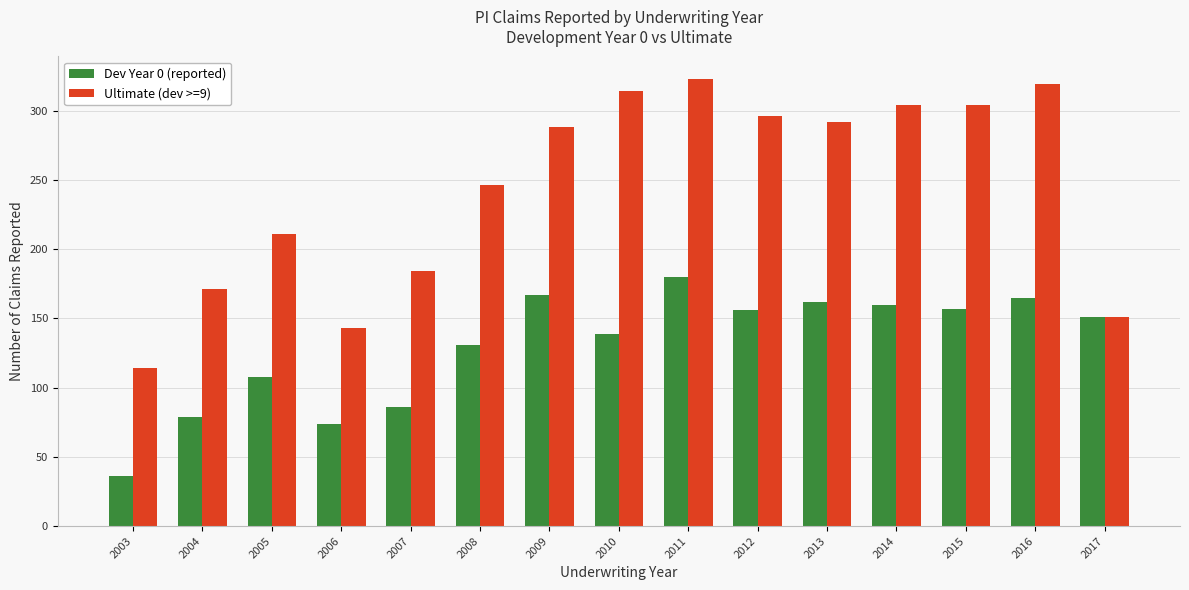

Are the bars horizontal?

No